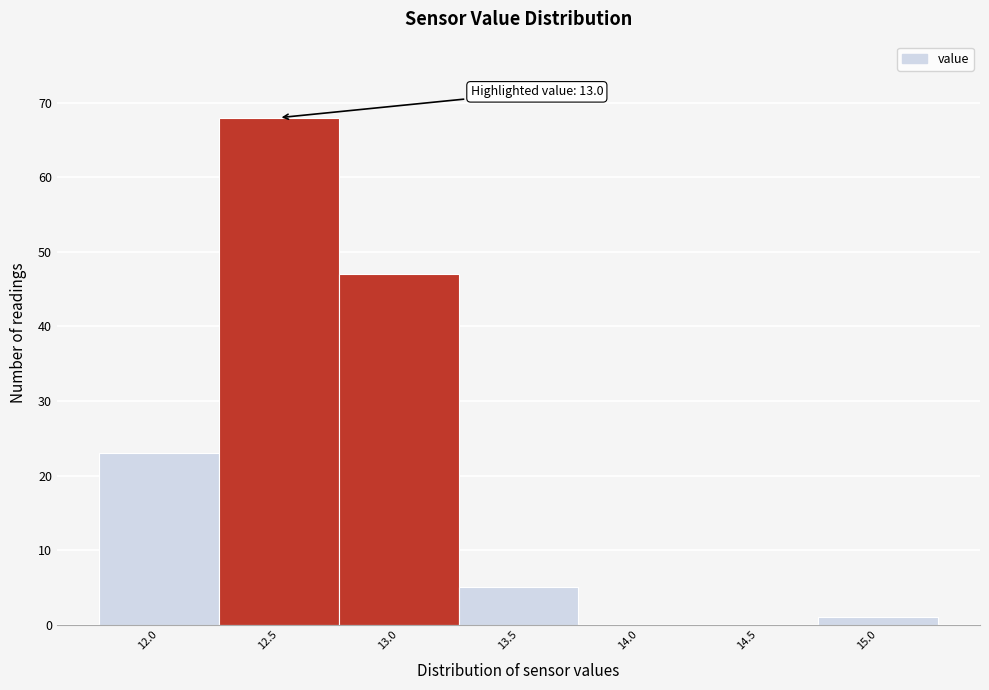

Reading left to right, extract all data points from this chart.

12.0=23	12.5=68	13.0=47	13.5=5	14.0=0	14.5=0	15.0=1